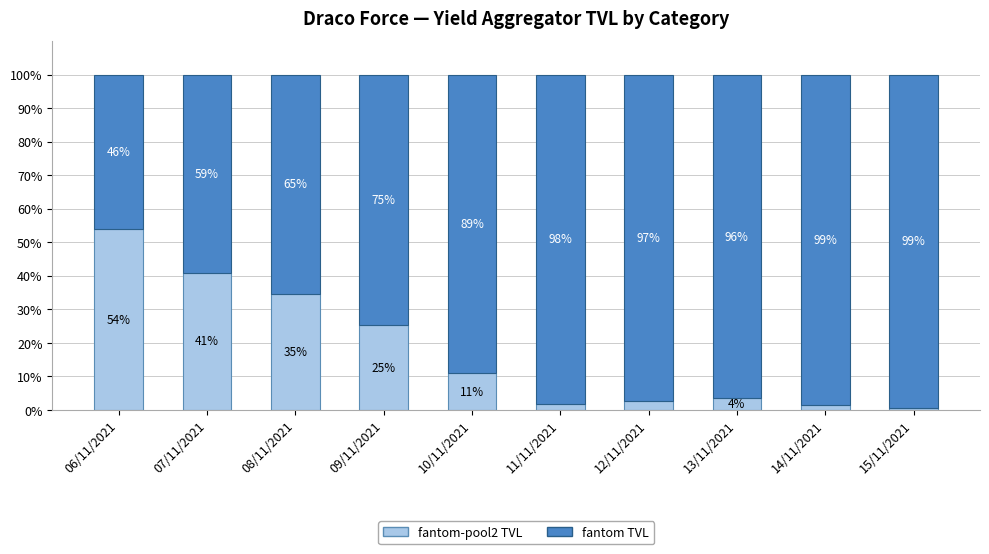

What is the total value across all series at 11/11/2021?

100.0